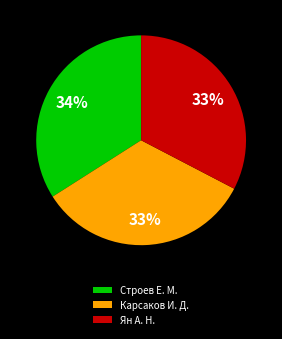

Which category has the biggest portion of the pie?

Строев Е. М.